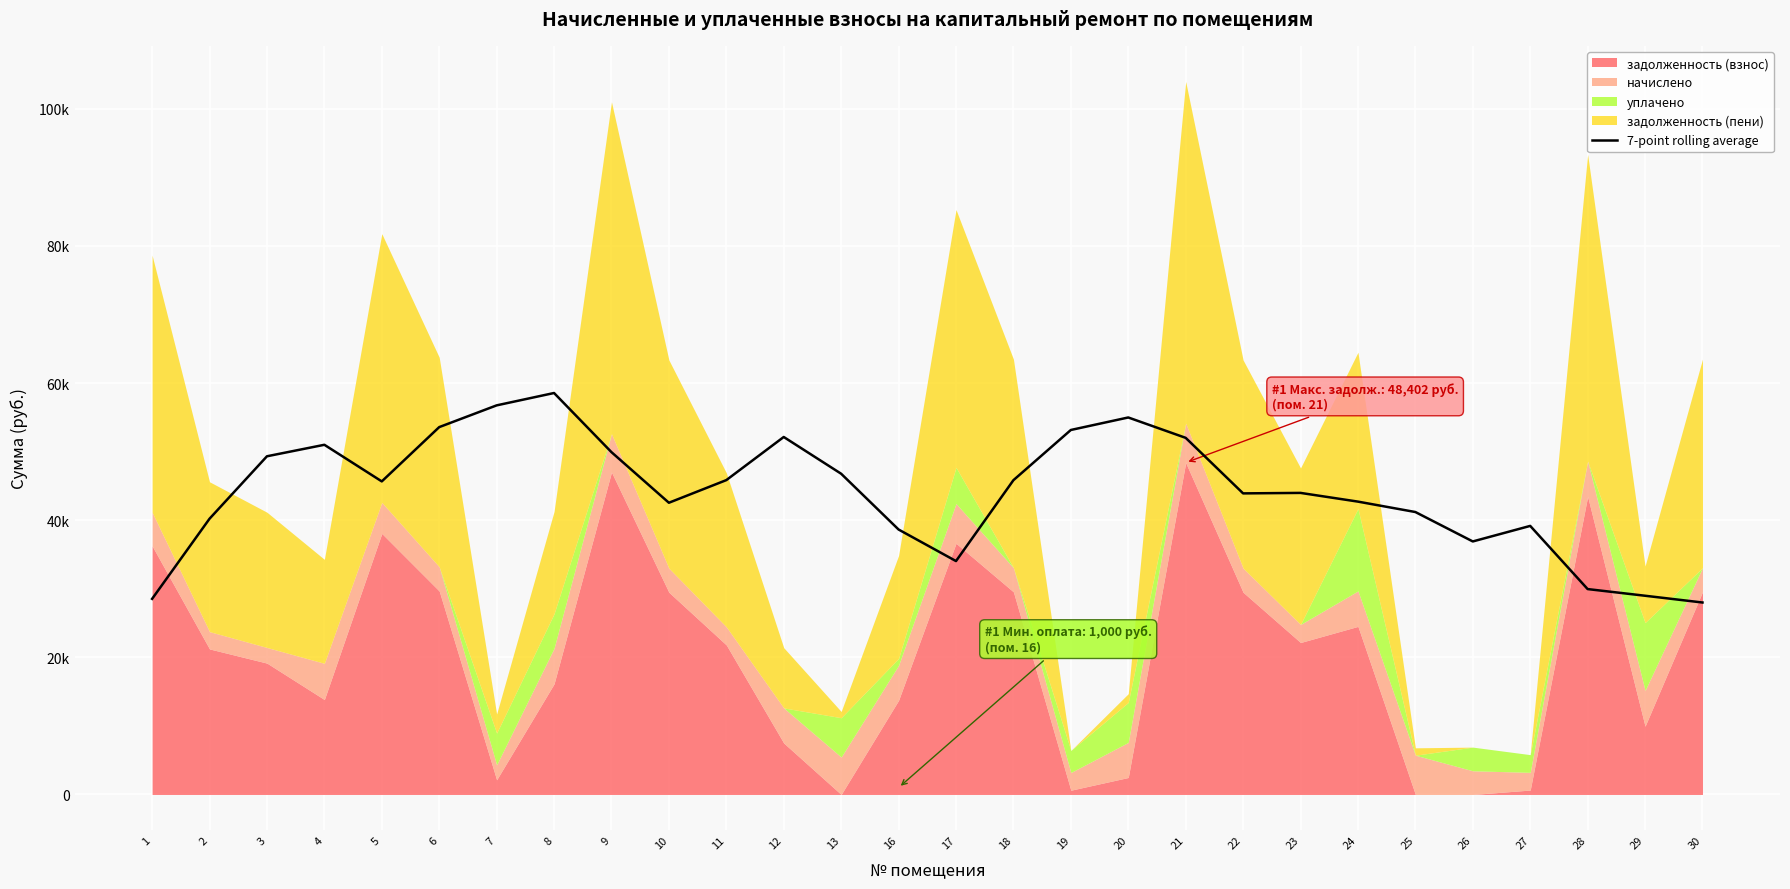

How many data points does each series have?

28